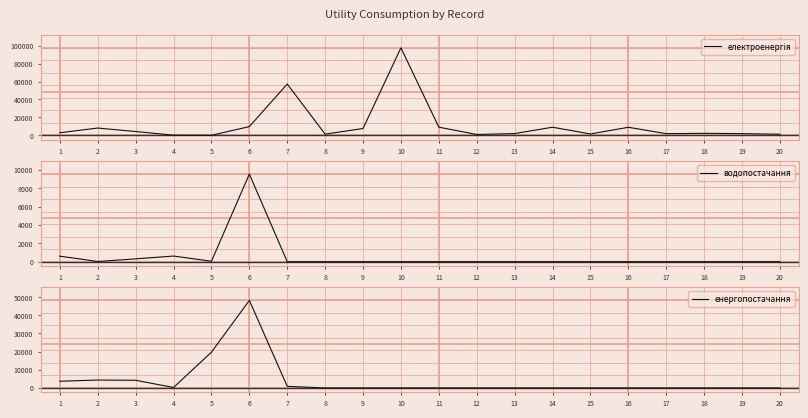

Reading left to right, extract all data points from this chart.

електроенергія: 1=2927	2=8175	3=4308	4=254	5=100	6=9798	7=57233	8=1385	9=7668	10=97590	11=9142	12=1007	13=2040	14=9105	15=1577	16=9038	17=1925	18=2280	19=1960	20=1276
водопостачання: 1=603	2=20	3=308	4=614	5=49	6=9551	7=0	8=0	9=0	10=0	11=0	12=0	13=0	14=0	15=0	16=0	17=0	18=0	19=0	20=0
енергопостачання: 1=3705	2=4371	3=4241	4=280	5=19698	6=48185	7=912	8=0	9=0	10=0	11=0	12=0	13=0	14=0	15=0	16=0	17=0	18=0	19=0	20=0